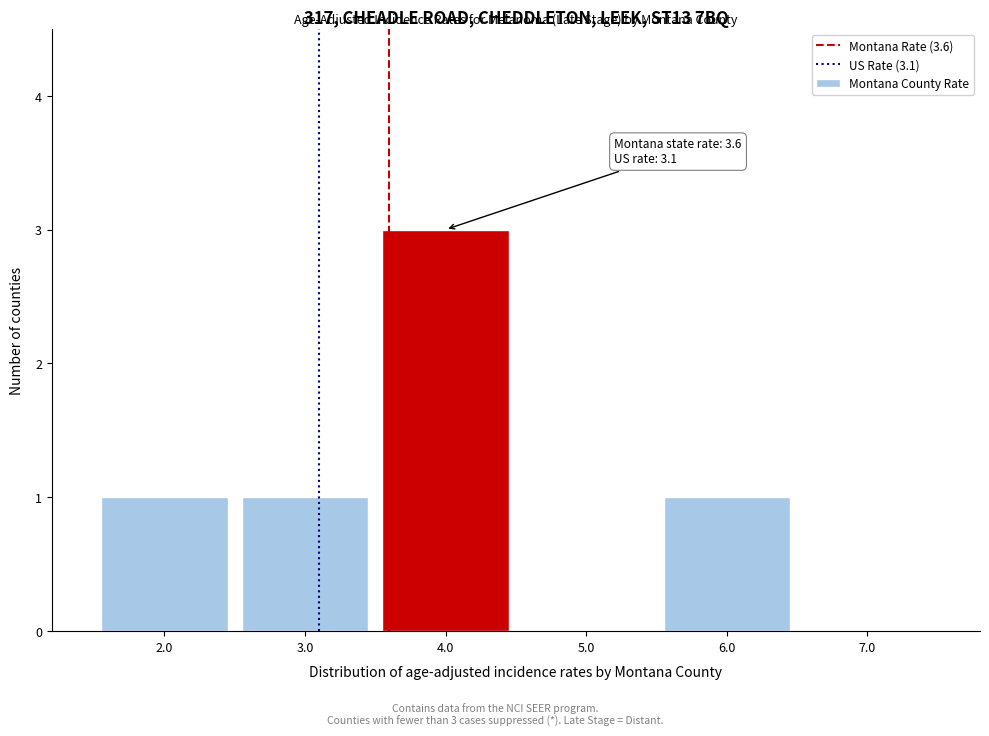

Which range on the x-axis has the tallest bar?

3.5 to 4.5